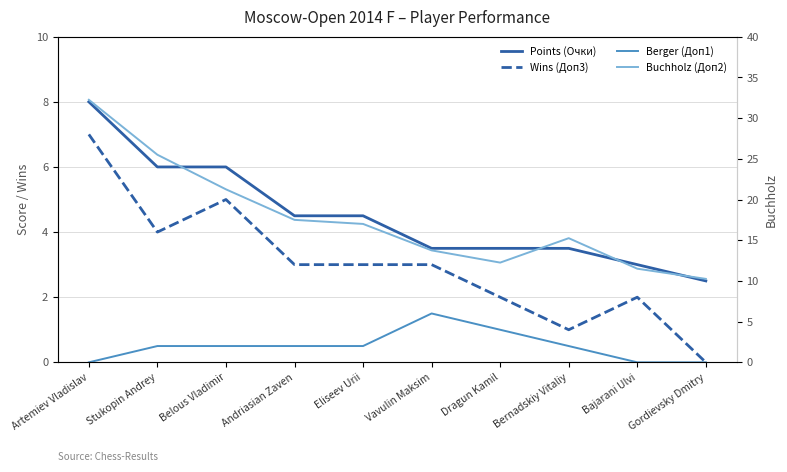

Which series has the largest total across all categories?

Buchholz (Доп2)